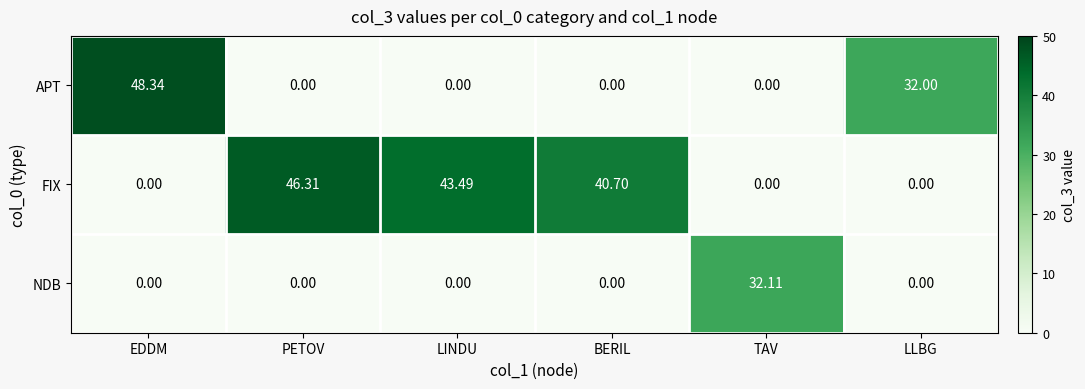

At which label does NDB reach its peak?

TAV